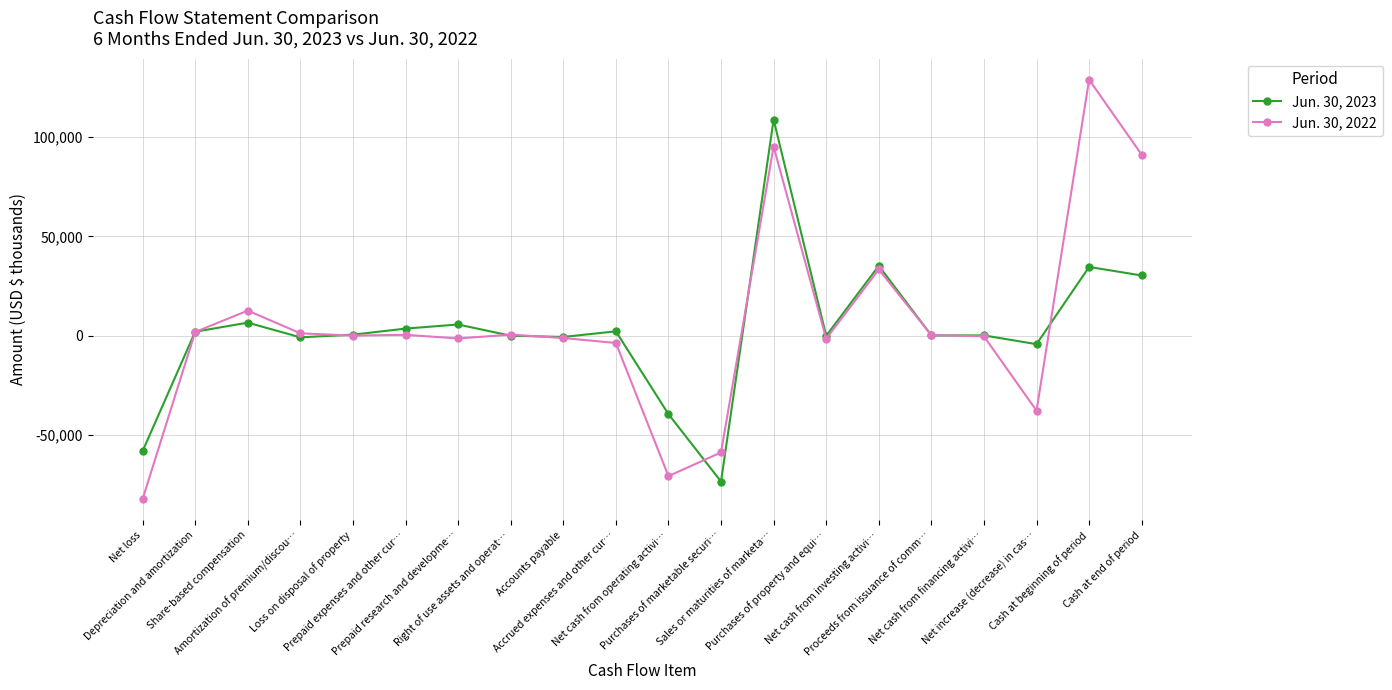

What is the label of the 10th point from the left?

Accrued expenses and other cur…